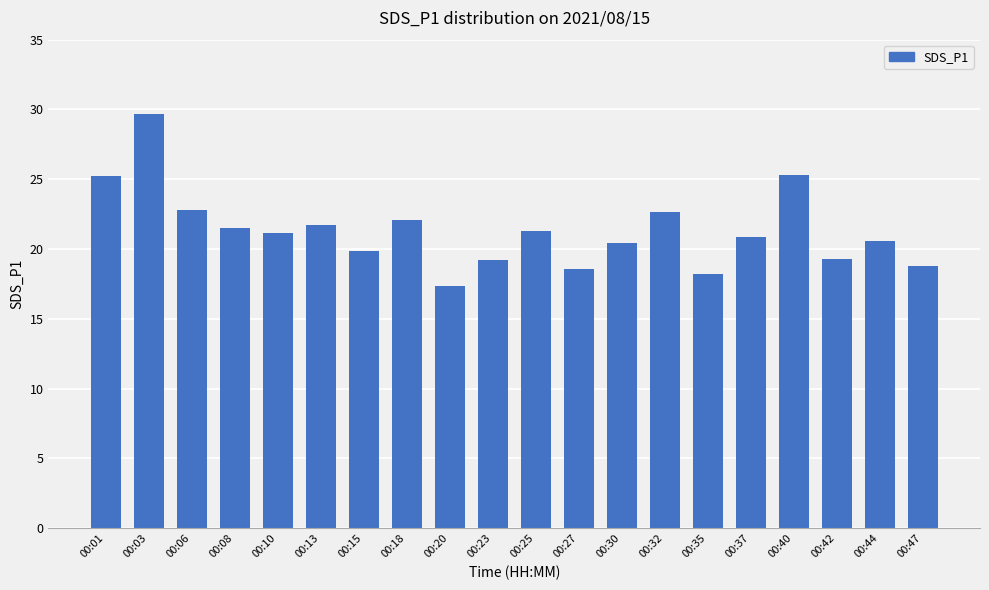

How many series are shown in this chart?

1